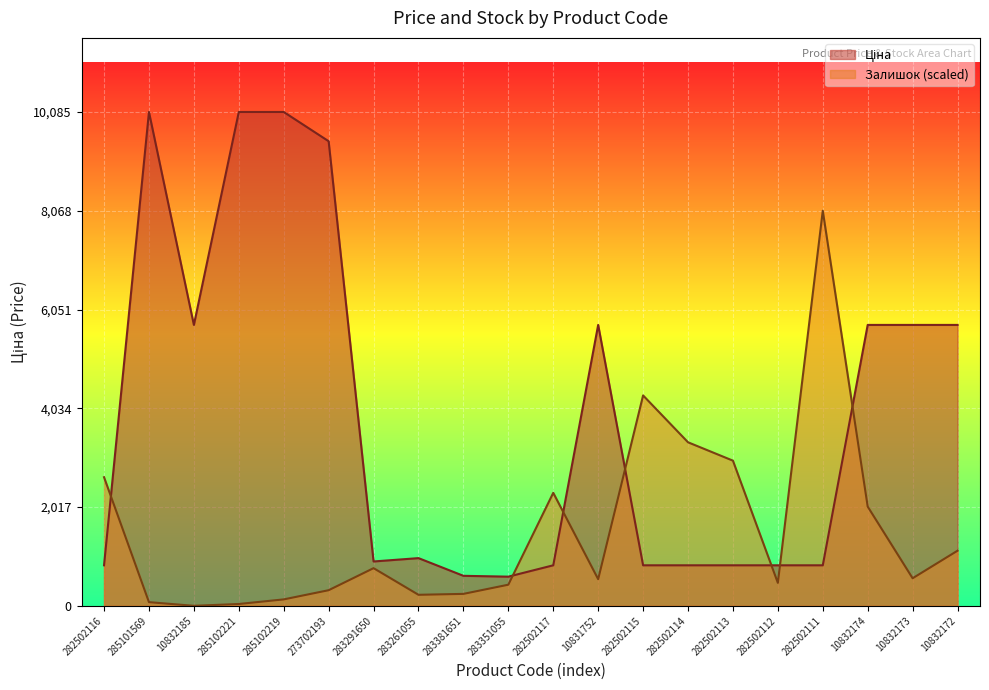

At how many categories does at least one series exceed 4445?

10